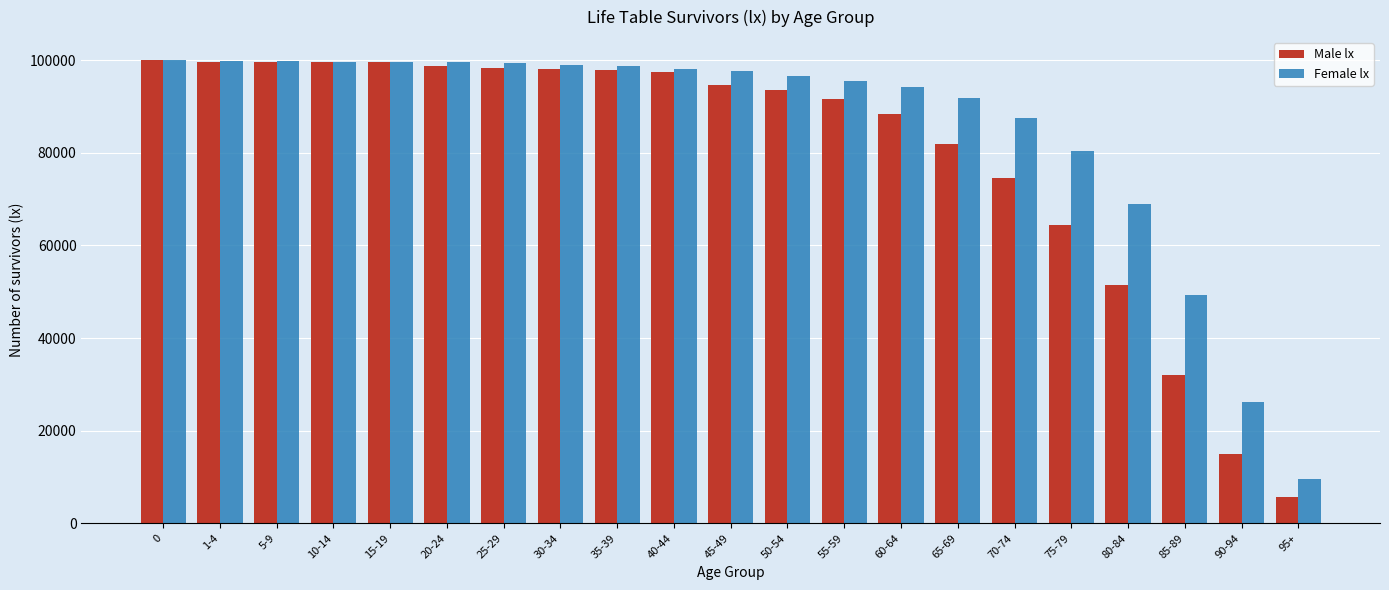

Which series has the largest total across all categories?

Female lx